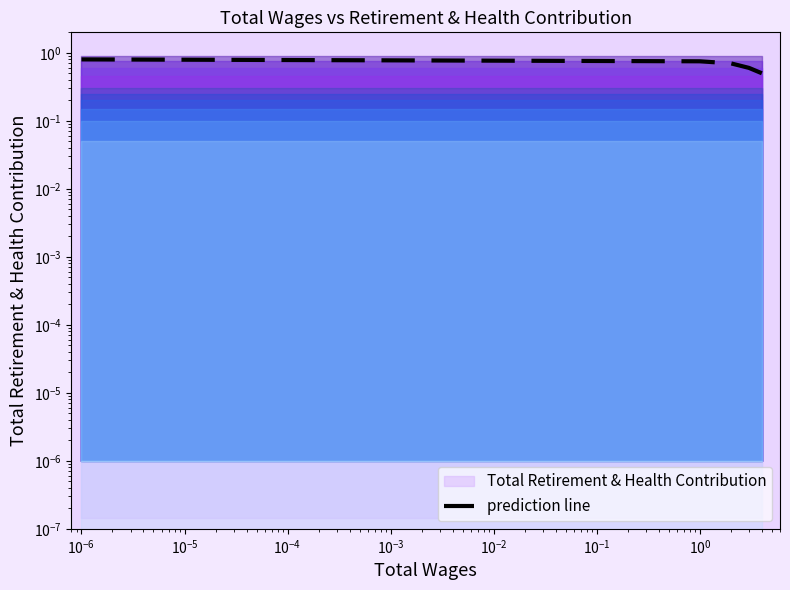

What is the difference between the maximum and minimum values?

0.3